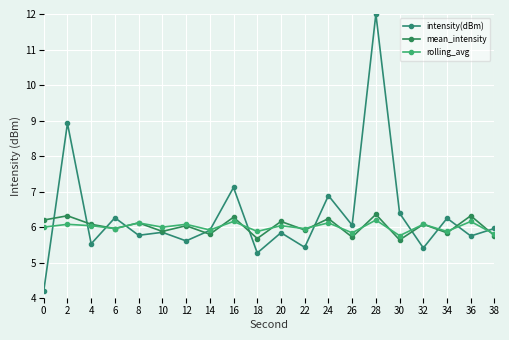

Between 6 and 18, which series saw the biggest shift?

intensity(dBm)